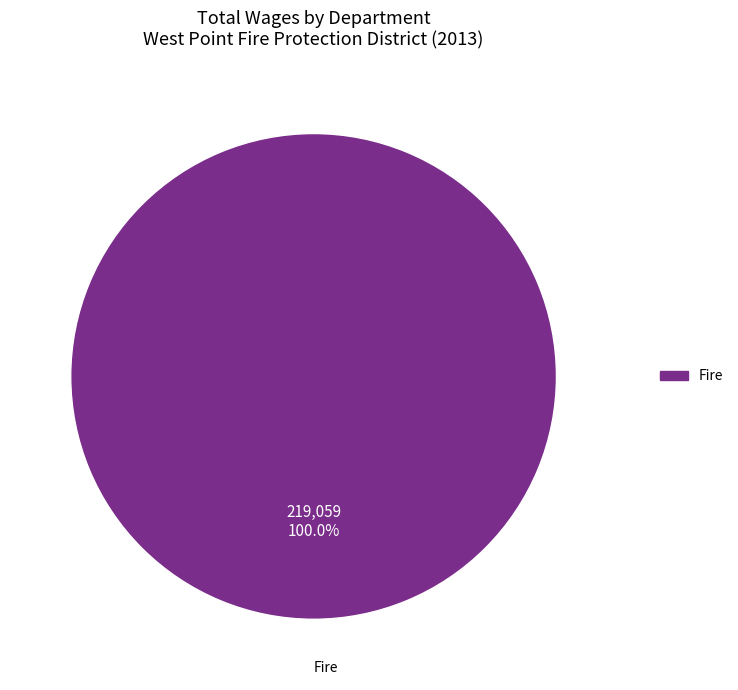

Rank the categories by value from lowest to highest.

Fire